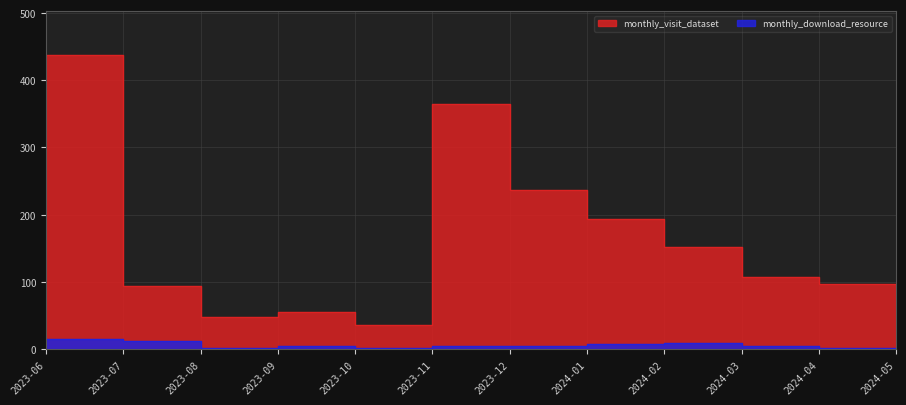

Rank the series by their average value, from highest to lowest.

monthly_visit_dataset, monthly_download_resource